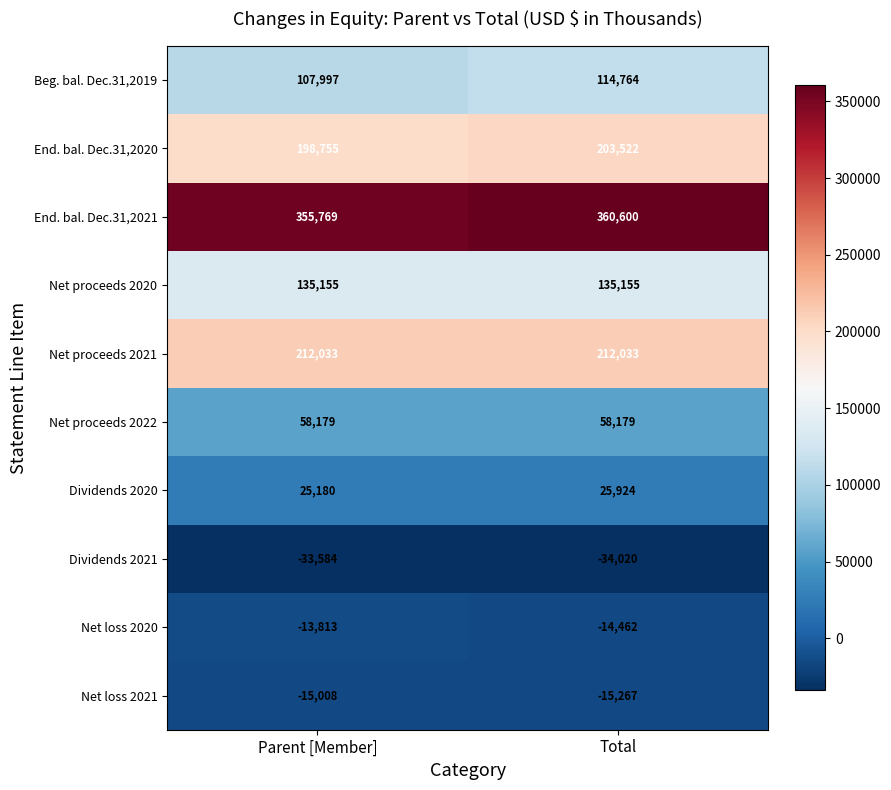

Is it true that Dividends 2021 equals -34020 at Total?

True